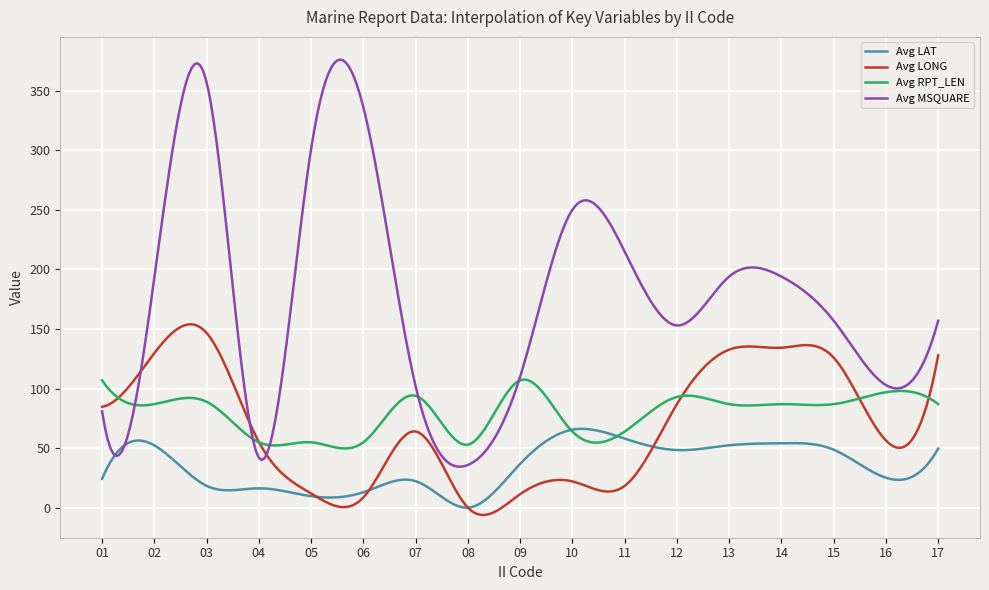

What is the lowest value of the Avg MSQUARE series?

34.5